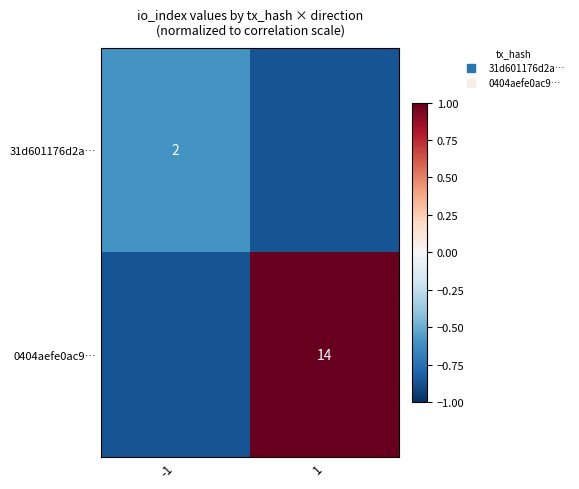

Is it true that 0404aefe0ac9… equals -1.5 at -1?

False